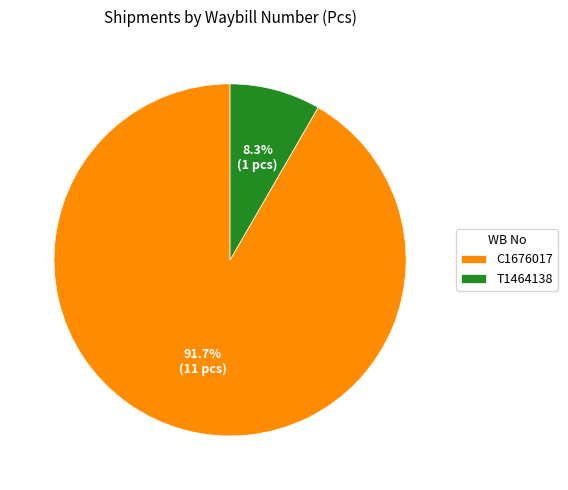

How much of the chart is everything except C1676017?

8.3%